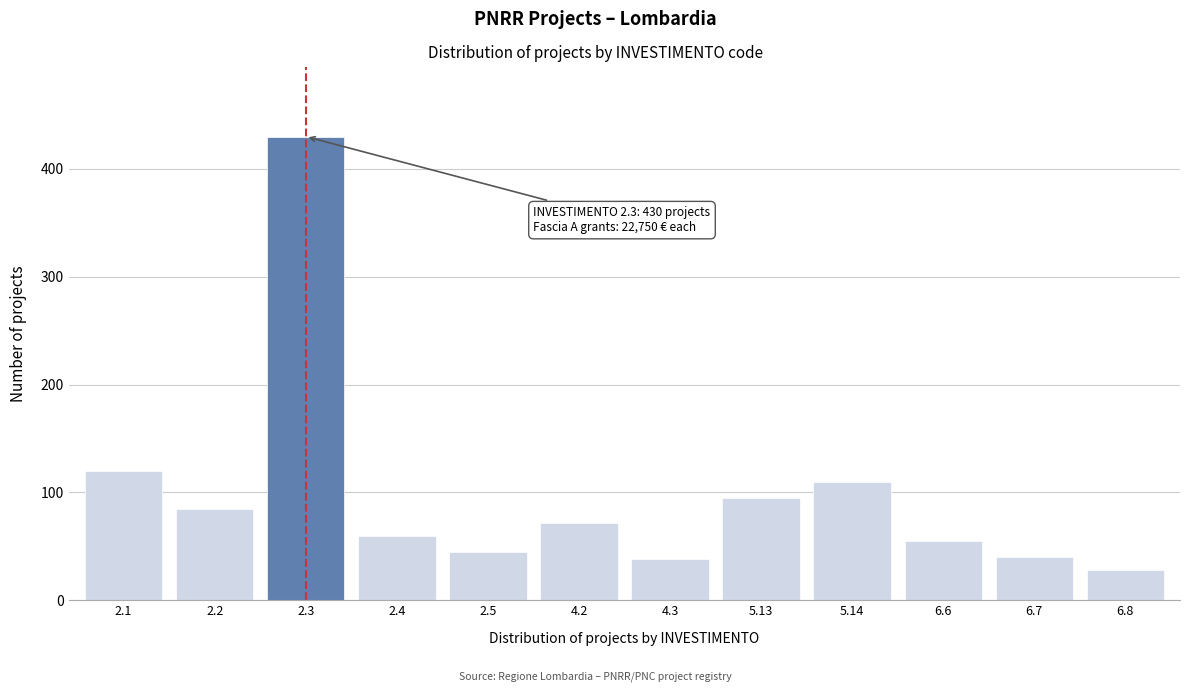

Reading left to right, transcribe all the data shown in this chart.

2.1=120	2.2=85	2.3=430	2.4=60	2.5=45	4.2=72	4.3=38	5.13=95	5.14=110	6.6=55	6.7=40	6.8=28